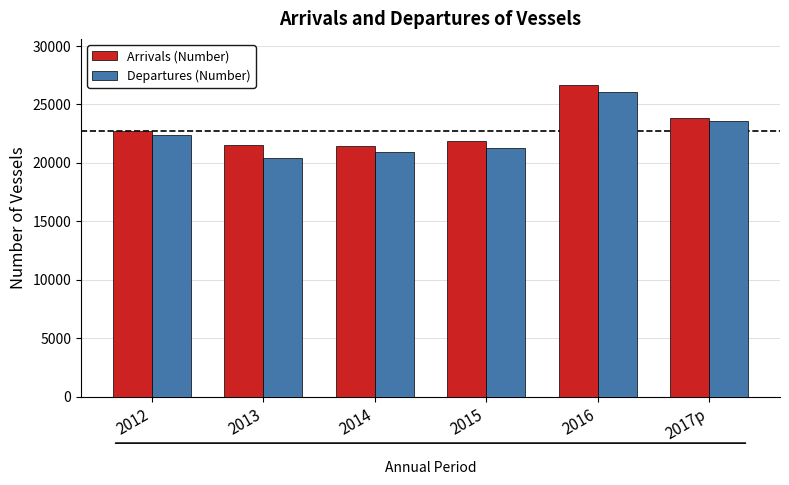

How many distinct data groups are displayed?

2